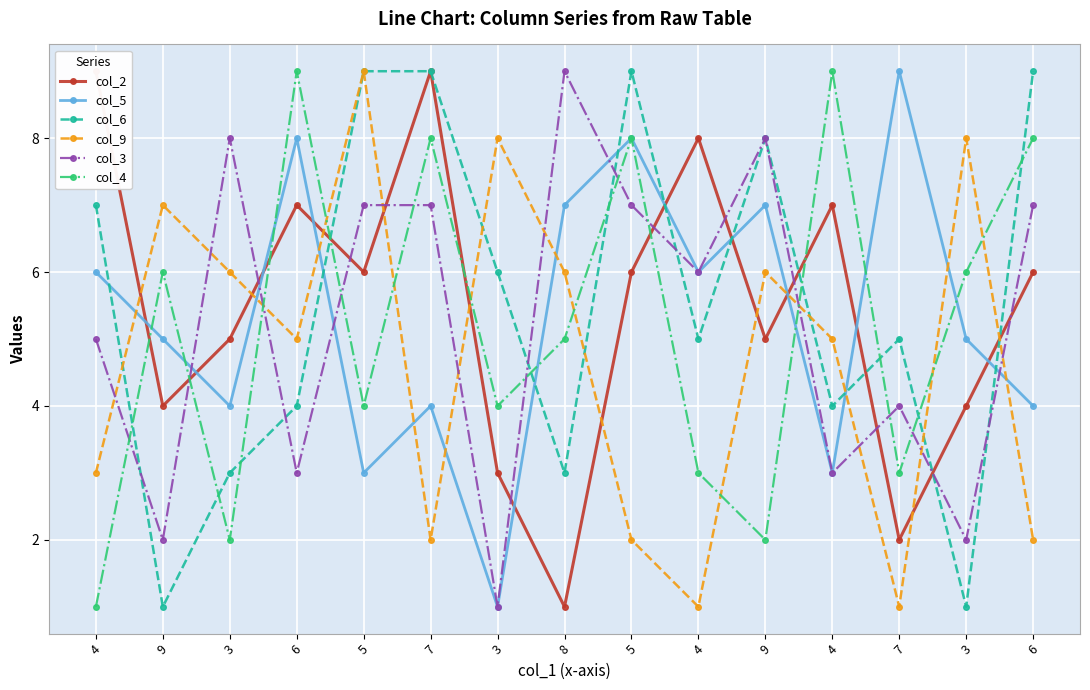

At which label does col_5 first exceed 5?

4